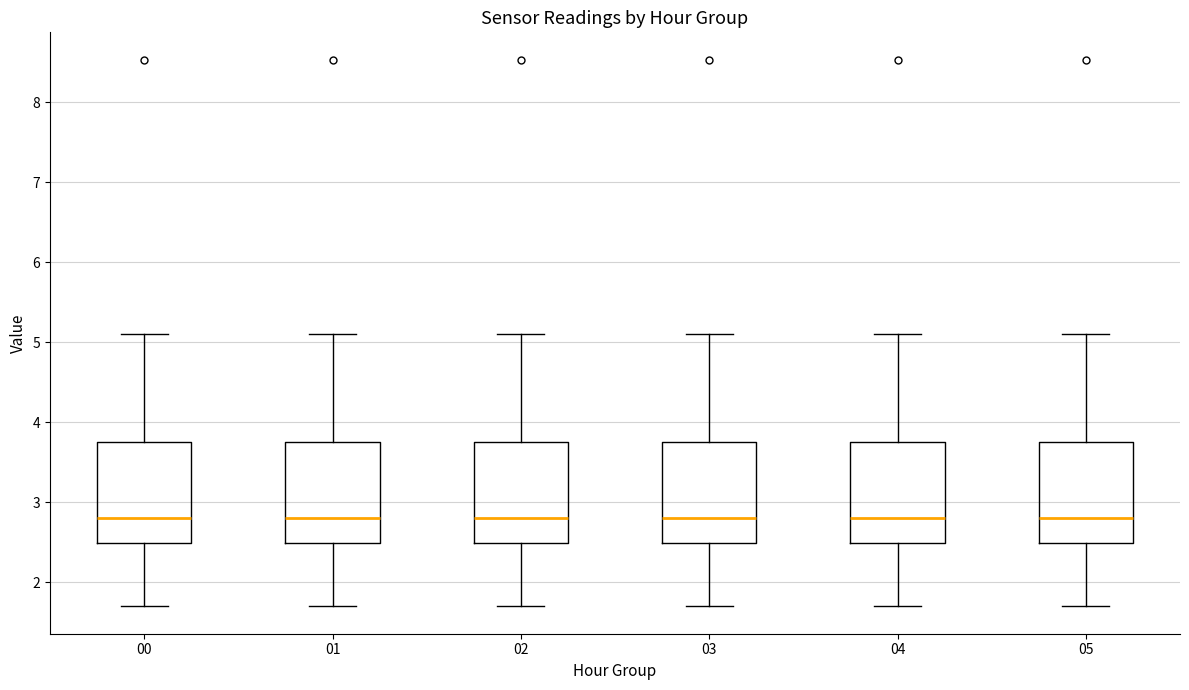

Where does the upper whisker of the box at x = 04 end on the y-axis? The values are not printed on the chart, so give them approximately, as read against the axis.

5.1